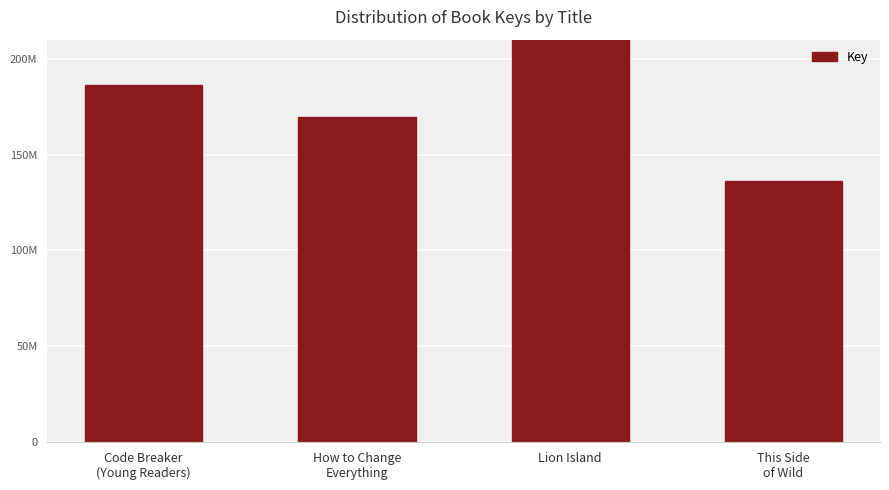

Reading right to left, extract all data points from this chart.

136319527	548564762	169855196	186139754